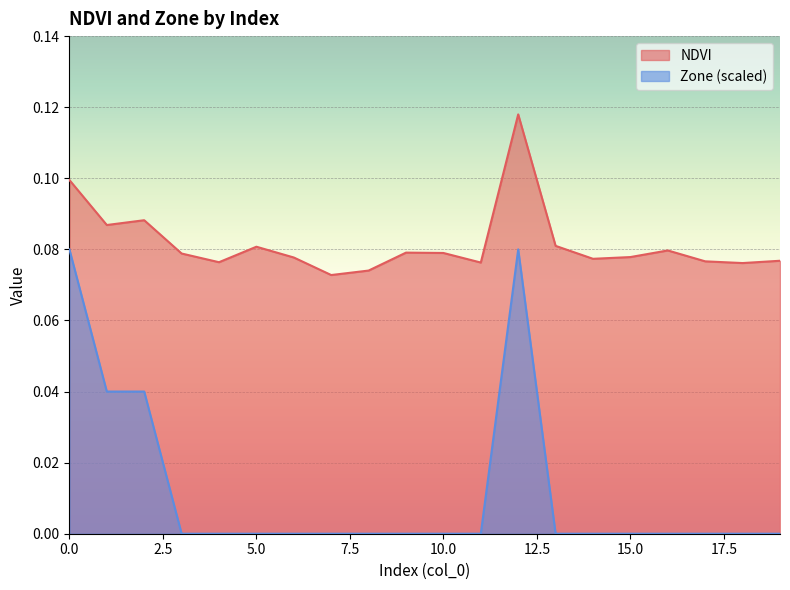

True or false: Zone and NDVI intersect in this chart.

False